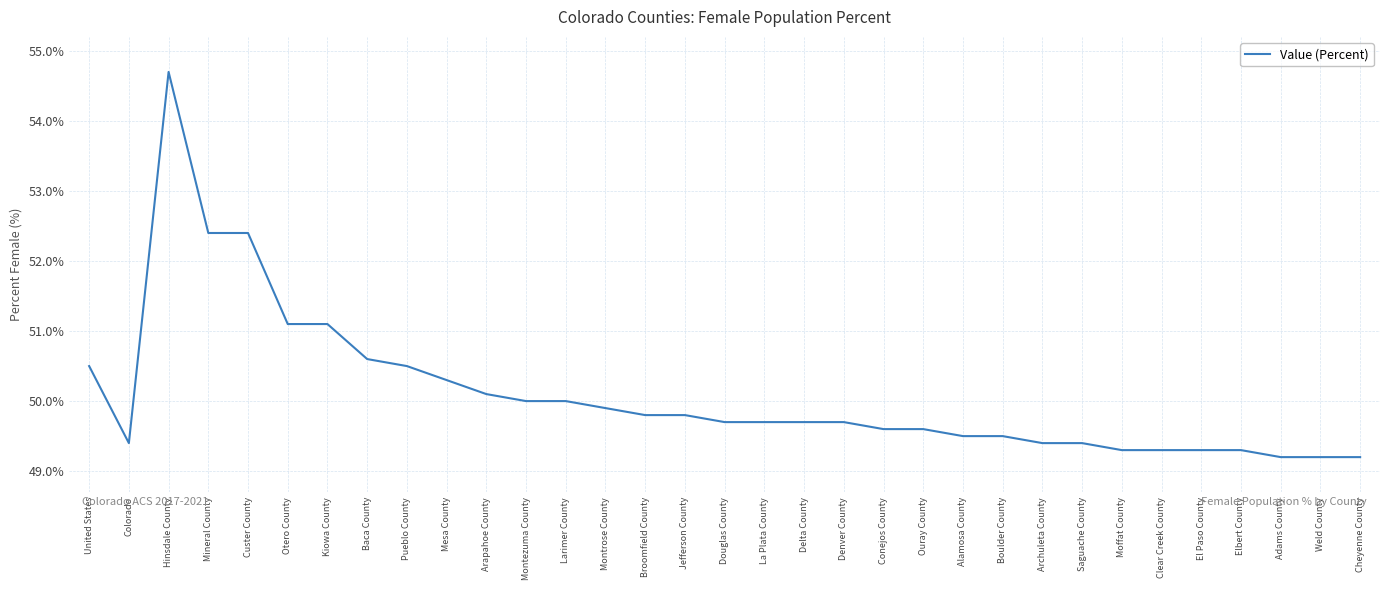

What is the sum of all values?

1653.2